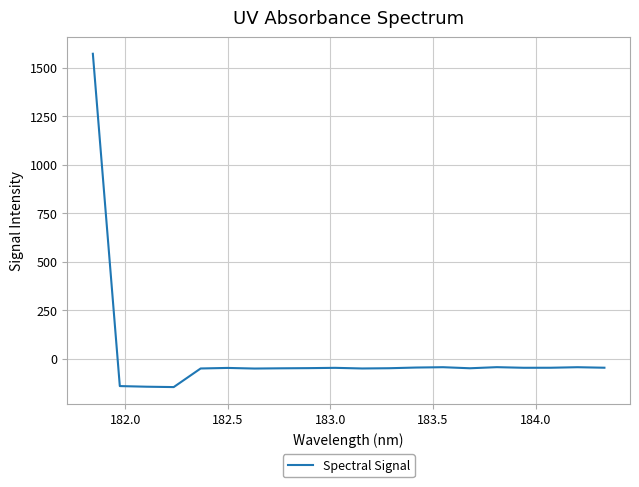

What is the smallest value displayed?

-146.7